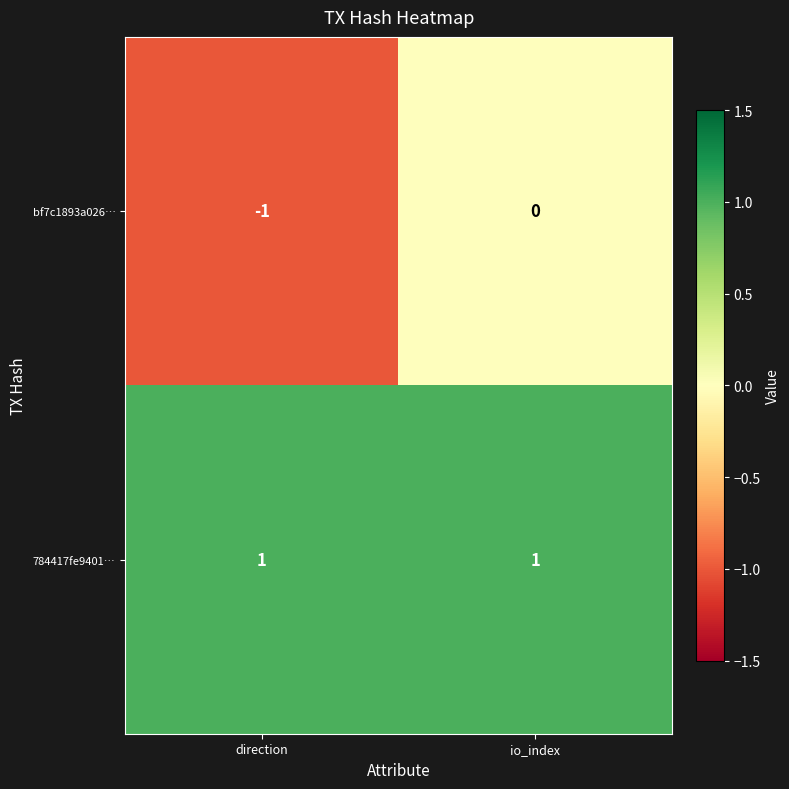

Which series has the largest range (max minus min)?

bf7c1893a026…